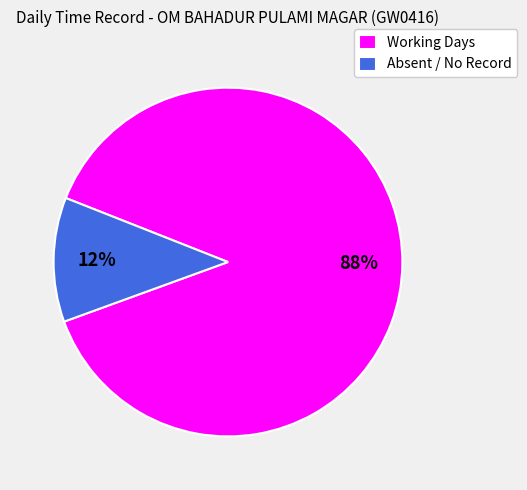

Do Absent / No Record and Working Days together represent more than half of the pie?

Yes